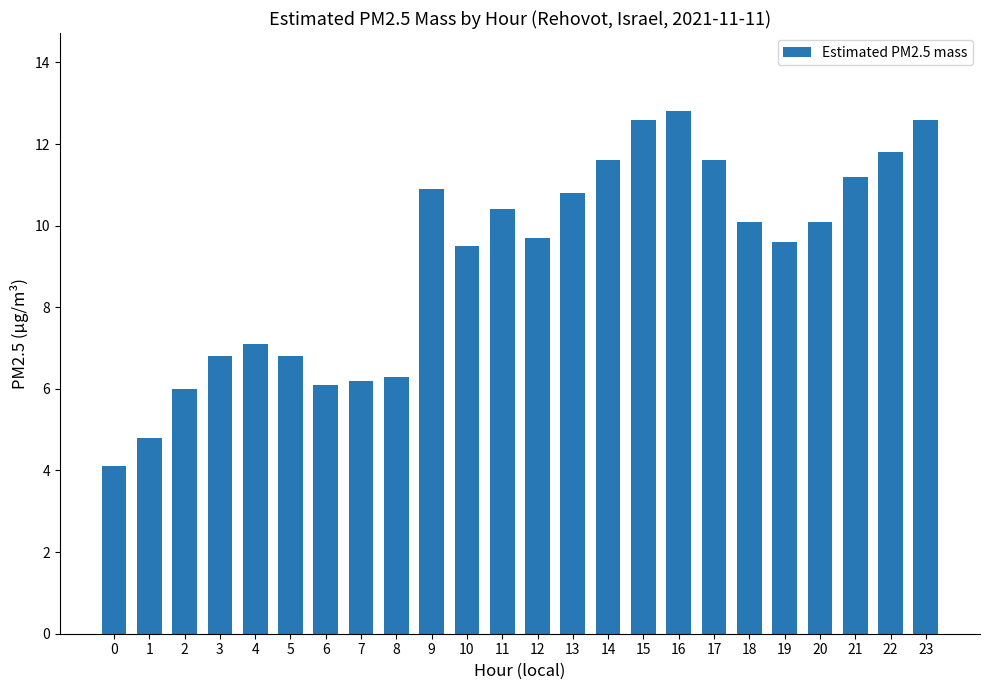

What is the difference between the maximum and minimum values?

8.7